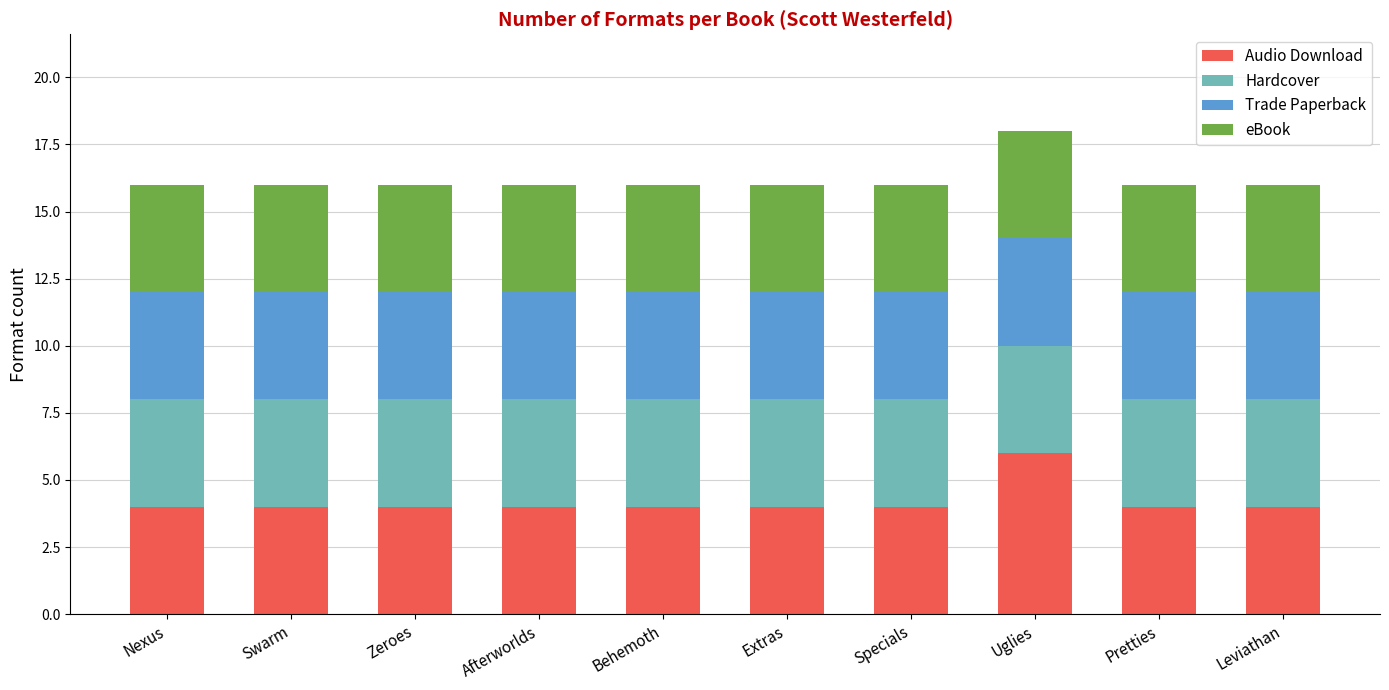

What is the sum of the Audio Download values at Extras and Pretties?

8